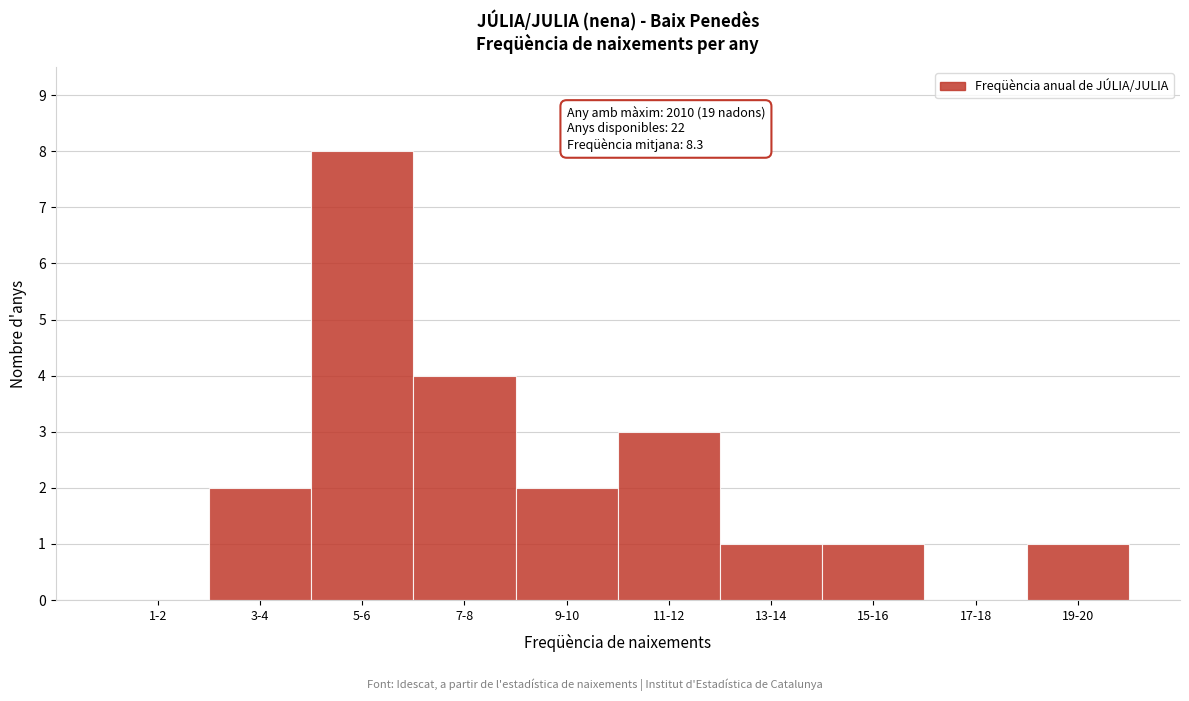

Reading left to right, transcribe all the data shown in this chart.

1-2=0	3-4=2	5-6=8	7-8=4	9-10=2	11-12=3	13-14=1	15-16=1	17-18=0	19-20=1